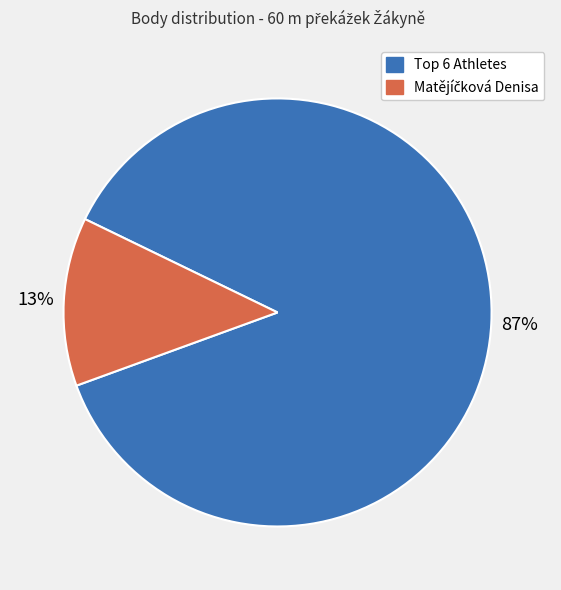

What is the largest slice in the pie chart?

Top 6 Athletes